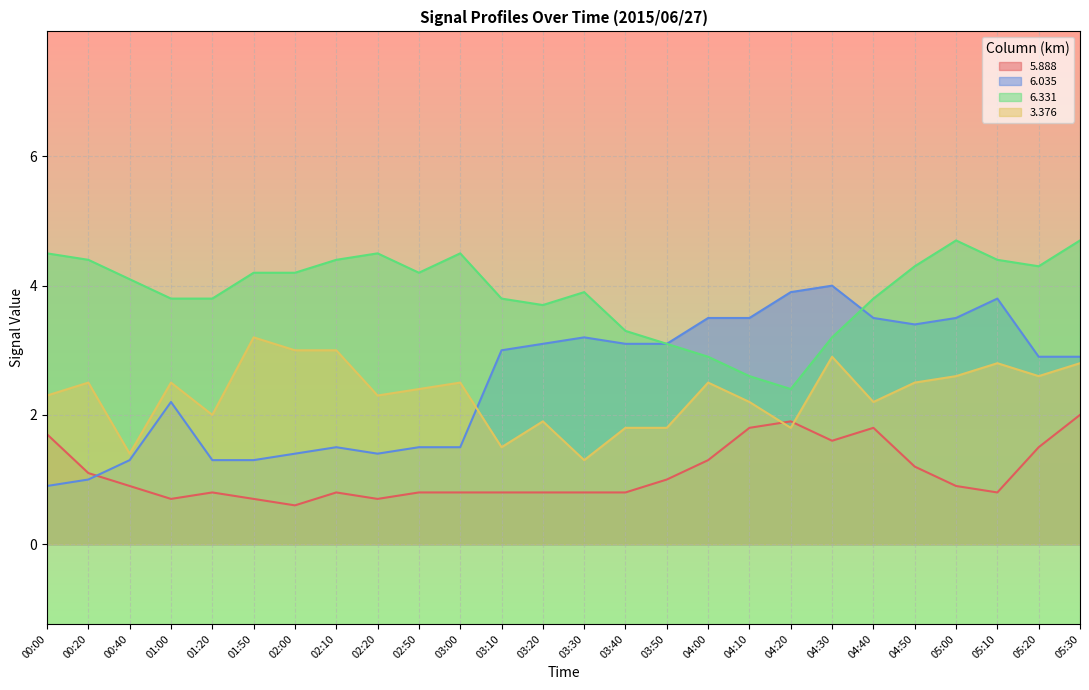

At which category does the chart reach its peak across all series?

05:00